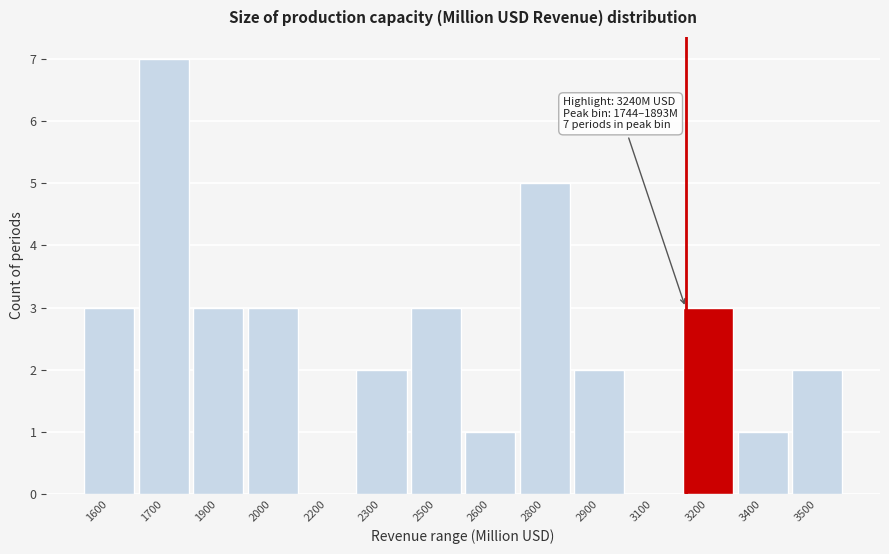

Reading left to right, extract all data points from this chart.

1600=3	1700=7	1900=3	2000=3	2200=0	2300=2	2500=3	2600=1	2800=5	2900=2	3100=0	3200=3	3400=1	3500=2